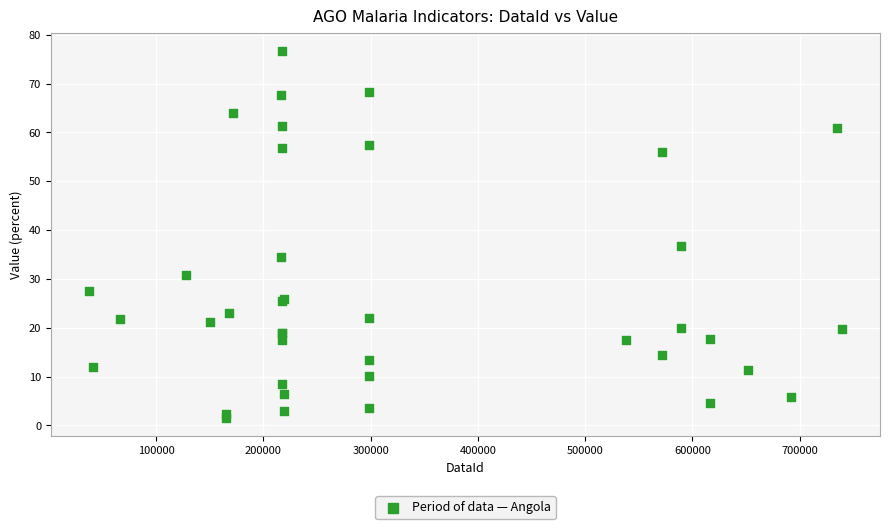

What Y value in the scatter plot is closest to 39?

36.8